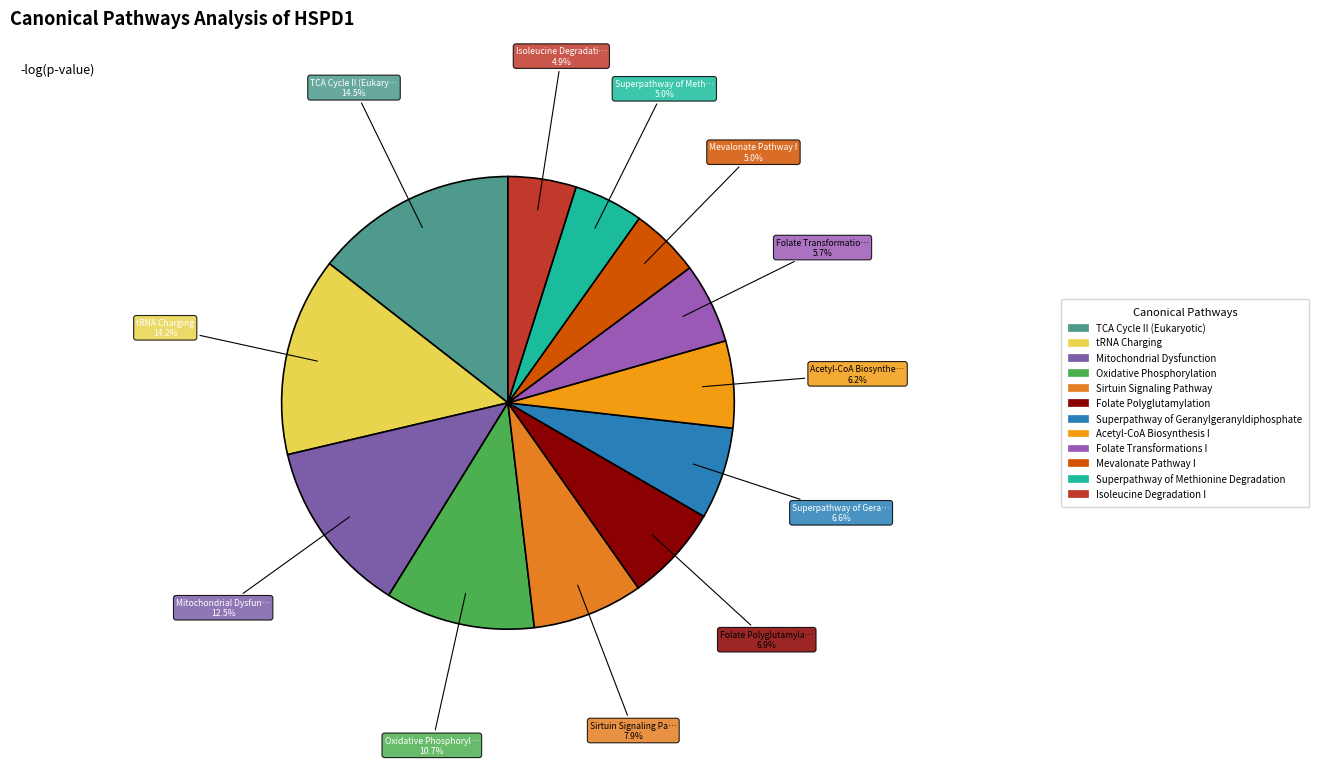

How many slices are in this pie chart?

12